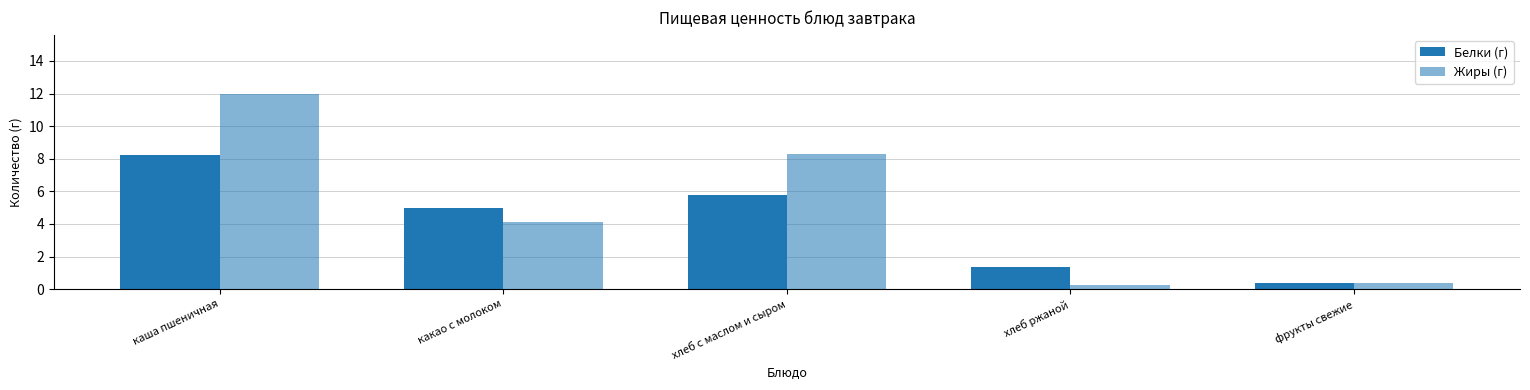

How many groups of bars are there?

5